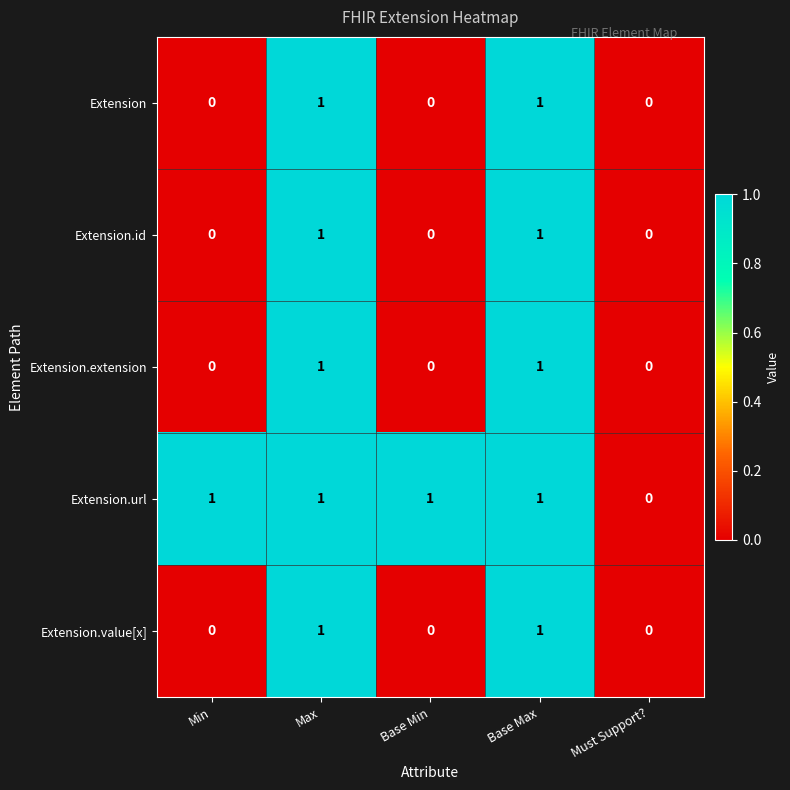

Reading right to left, list all the values displayed in this chart.

Extension: 0	1	0	1	0
Extension.id: 0	1	0	1	0
Extension.extension: 0	1	0	1	0
Extension.url: 0	1	1	1	1
Extension.value[x]: 0	1	0	1	0